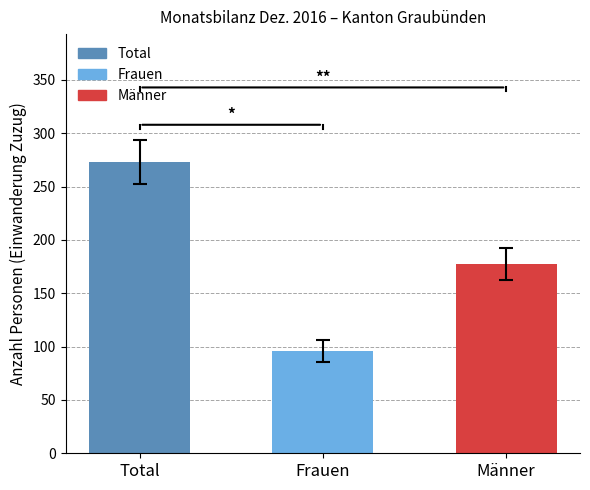

List the series in order of their peak value, lowest first.

Frauen, Männer, Total